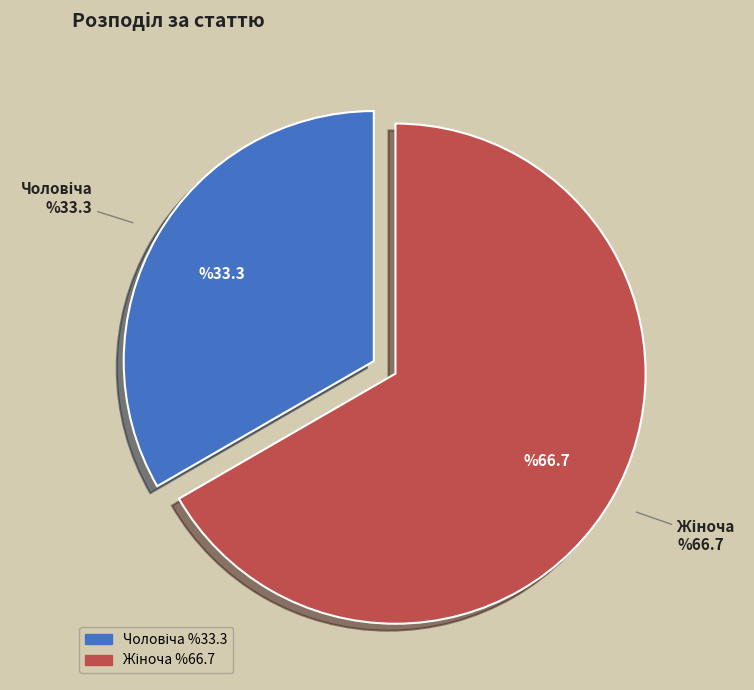

Does any single category account for the majority?

Yes